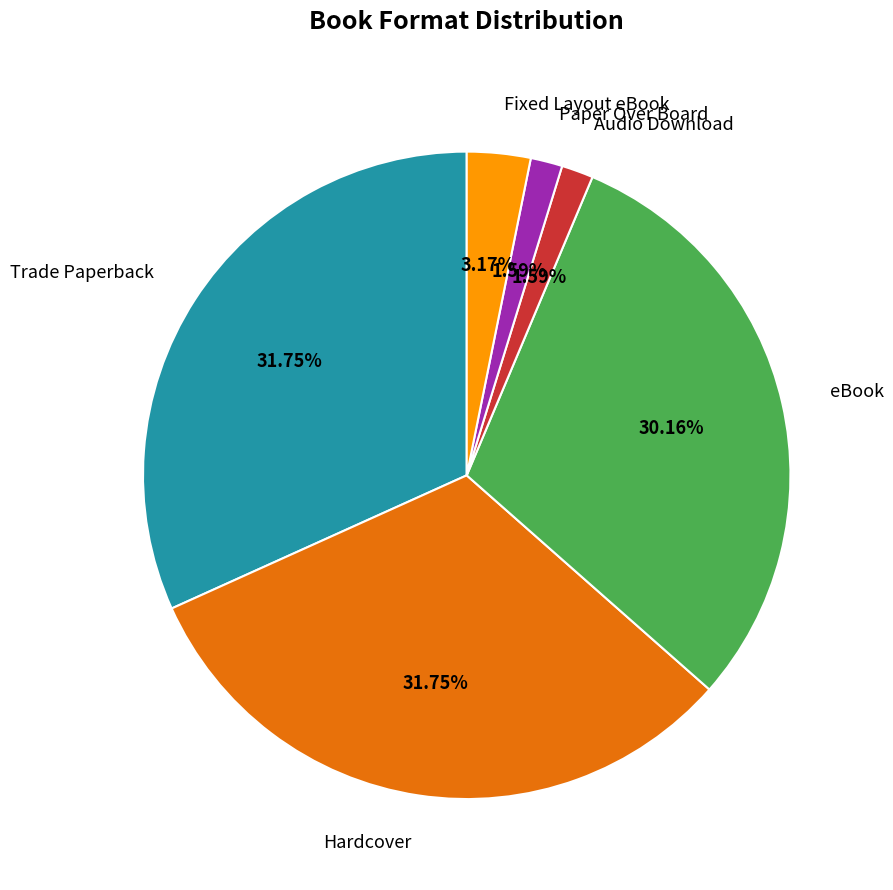

To the nearest percent, what is the difference between the Paper Over Board and Fixed Layout eBook slice percentages?

2%